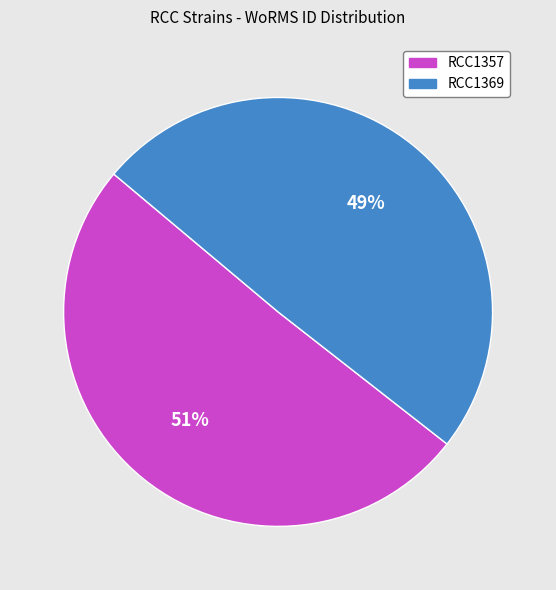

To the nearest percent, what is the average slice percentage?

50%